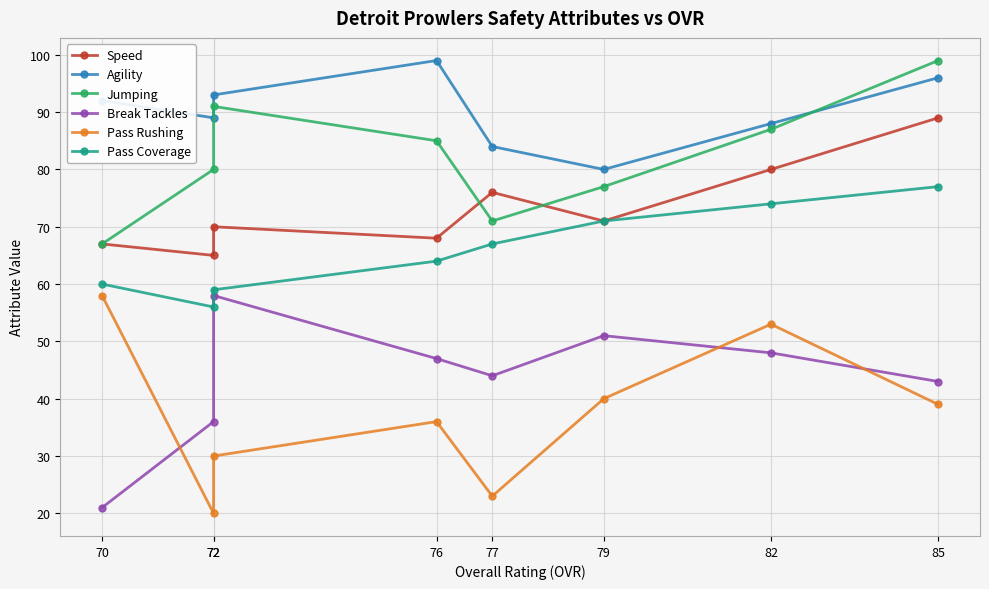

What is the approximate value of Jumping at 85?

99